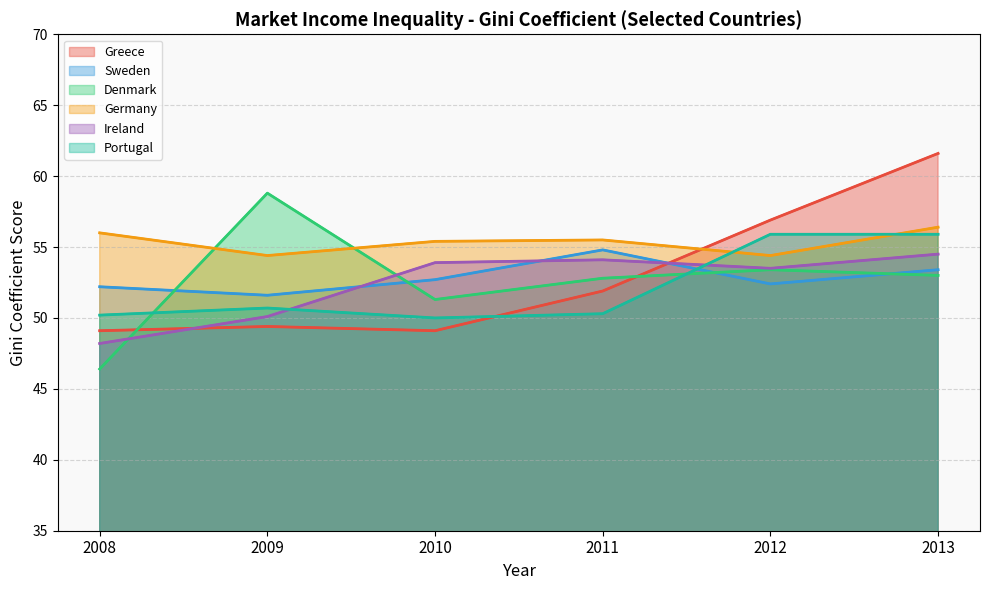

True or false: Portugal has a value of 32.4 at 2009.

False